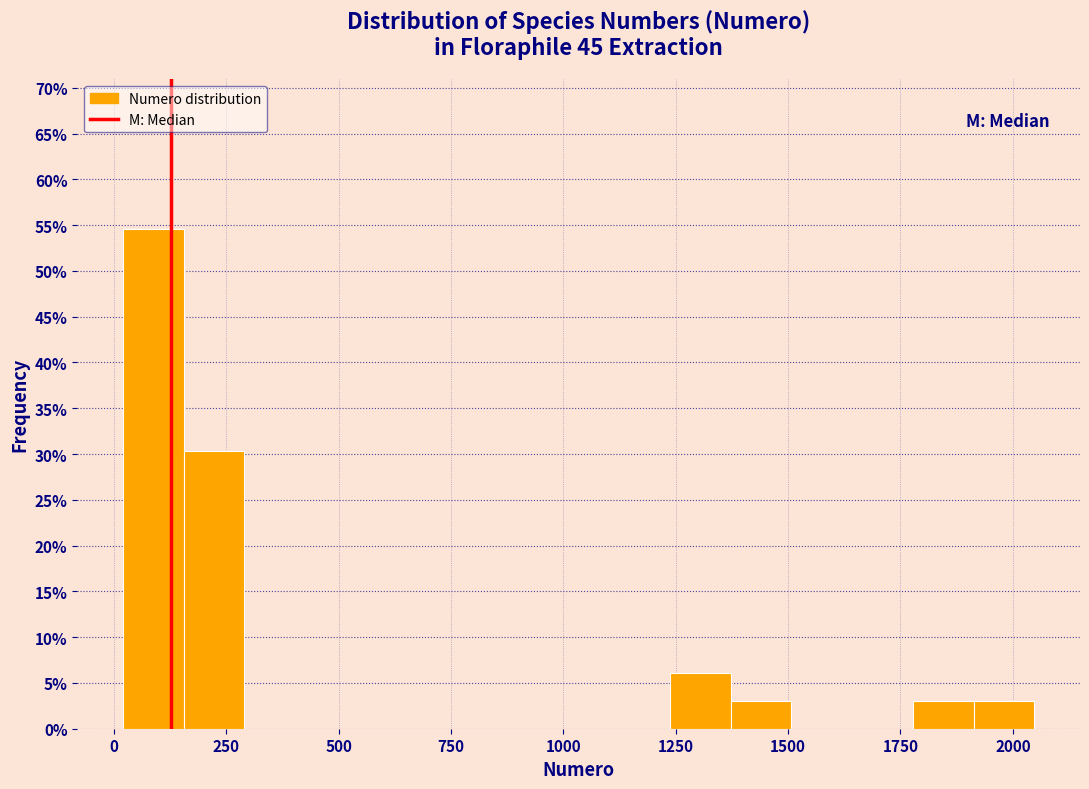

Read against the x-axis, roughly where is the centre of the tallest bar?

100